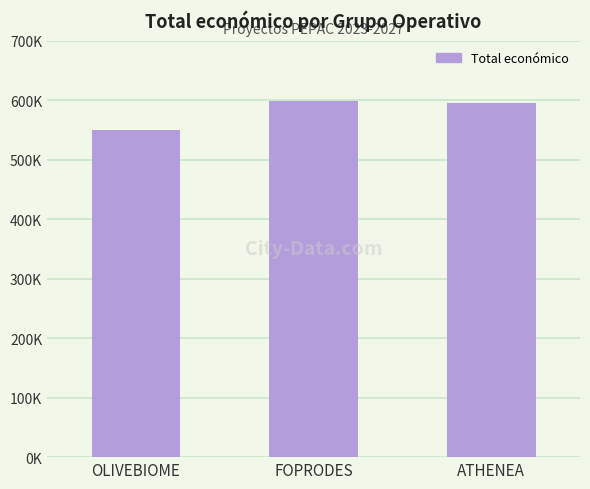

Rank the categories by value from lowest to highest.

OLIVEBIOME, ATHENEA, FOPRODES